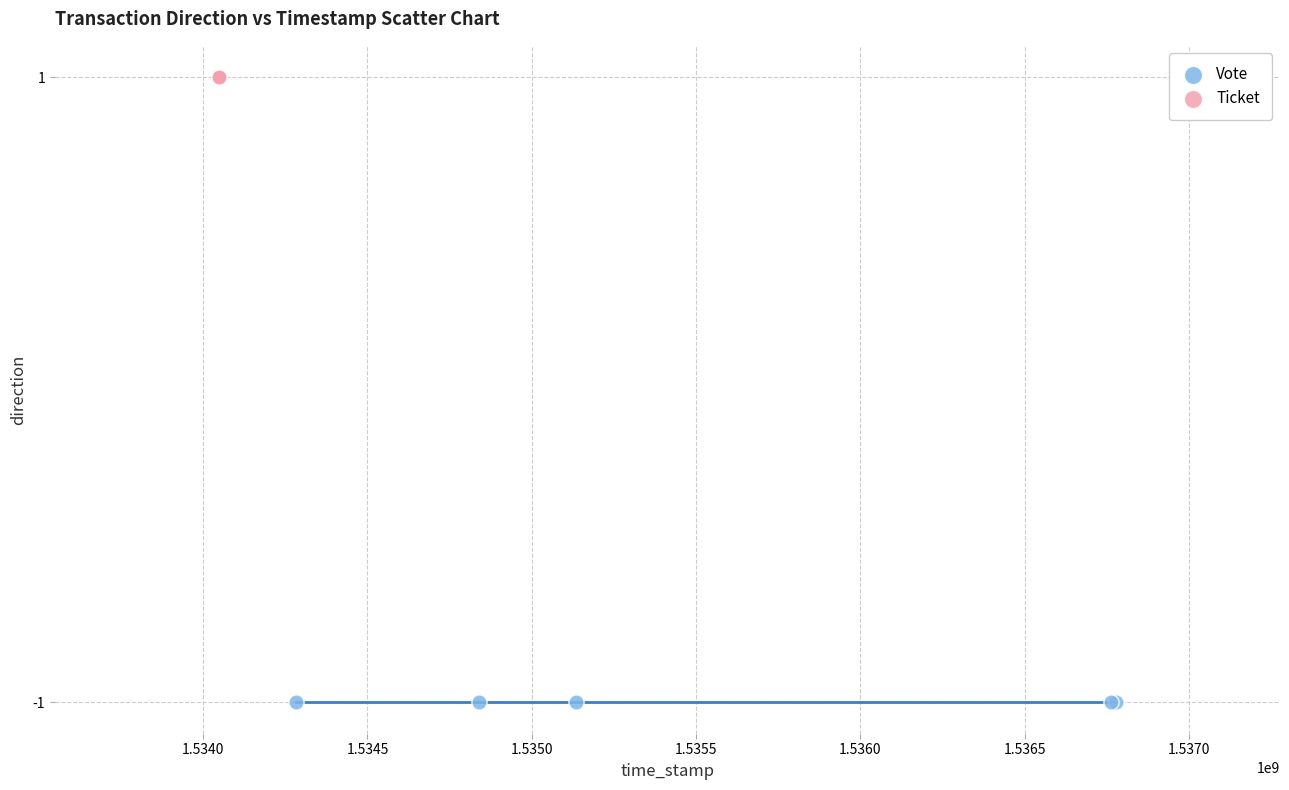

Which series reaches the minimum Y coordinate?

Vote